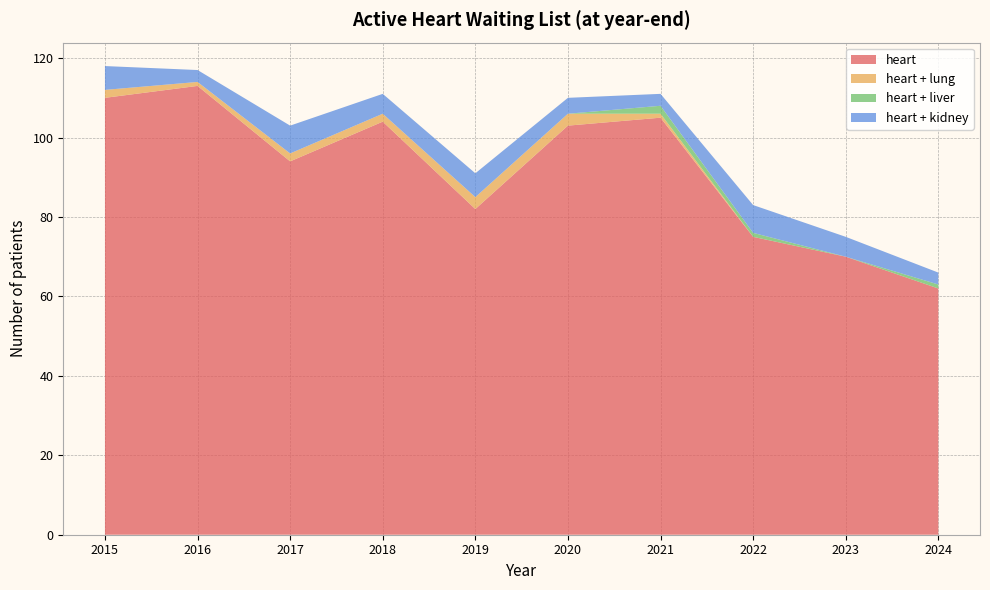

Reading right to left, list all the values displayed in this chart.

heart: 62	70	75	105	103	82	104	94	113	110
heart + lung: 0	0	0	1	3	3	2	2	1	2
heart + liver: 1	0	1	2	0	0	0	0	0	0
heart + kidney: 3	5	7	3	4	6	5	7	3	6